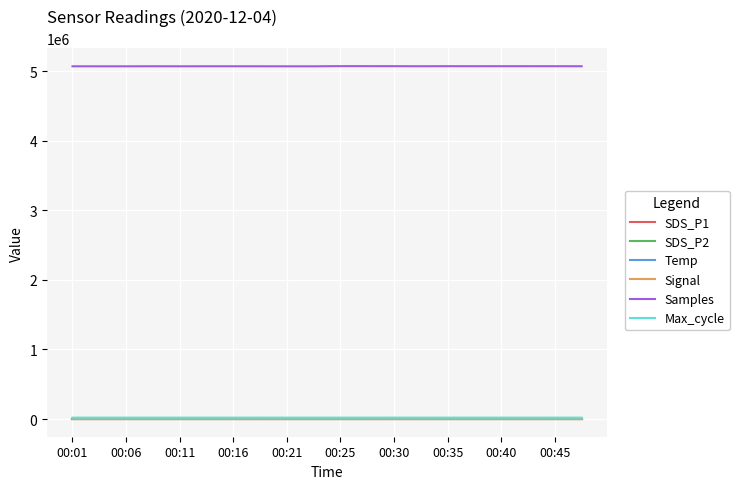

What is the highest value of the SDS_P1 series?

0.6